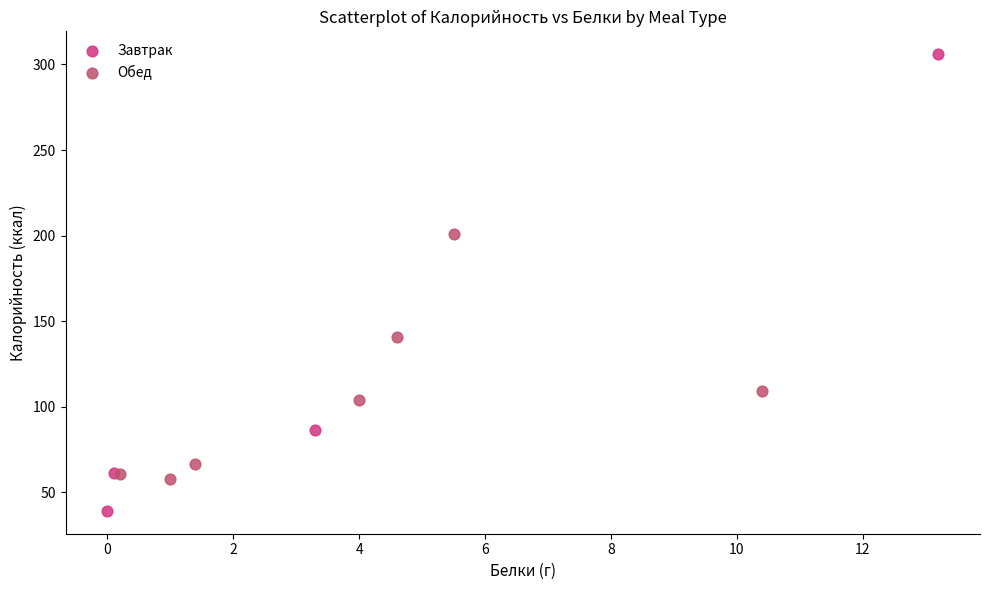

Which series has the widest spread of Y values?

Завтрак